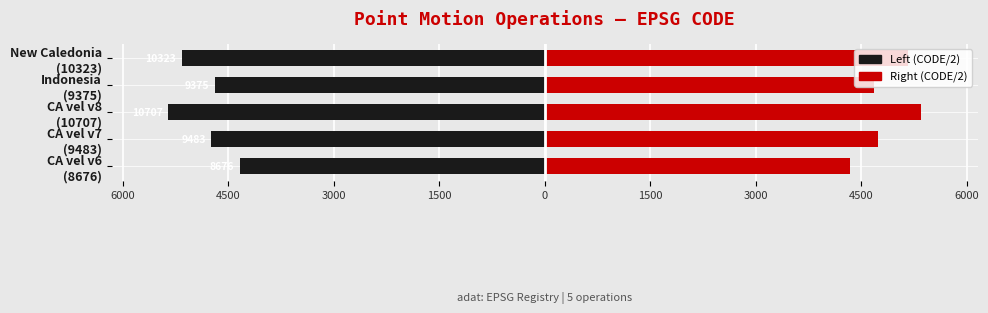

Does the chart contain stacked bars?

No